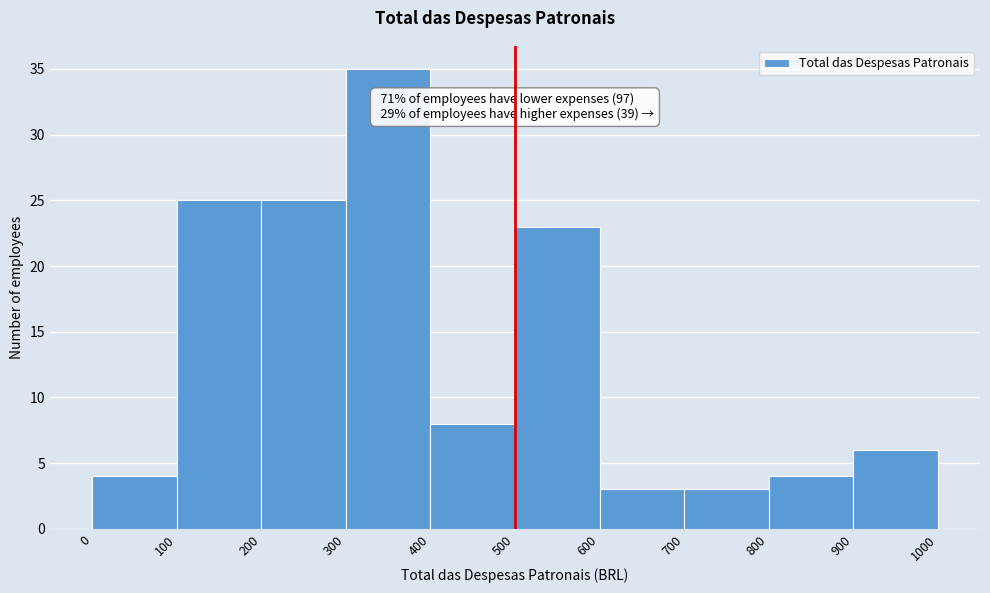

Over which range of the x-axis is the bar tallest?

300 to 400